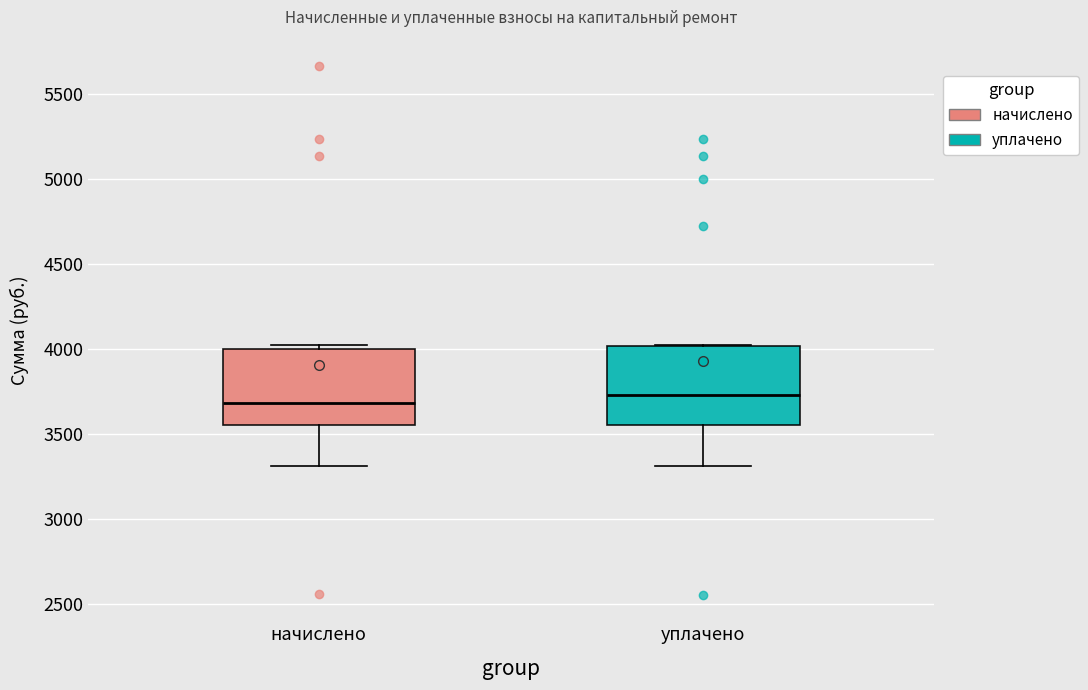

Where does the median line of the box for уплачено sit on the y-axis? The values are not printed on the chart, so give them approximately, as read against the axis.

3750